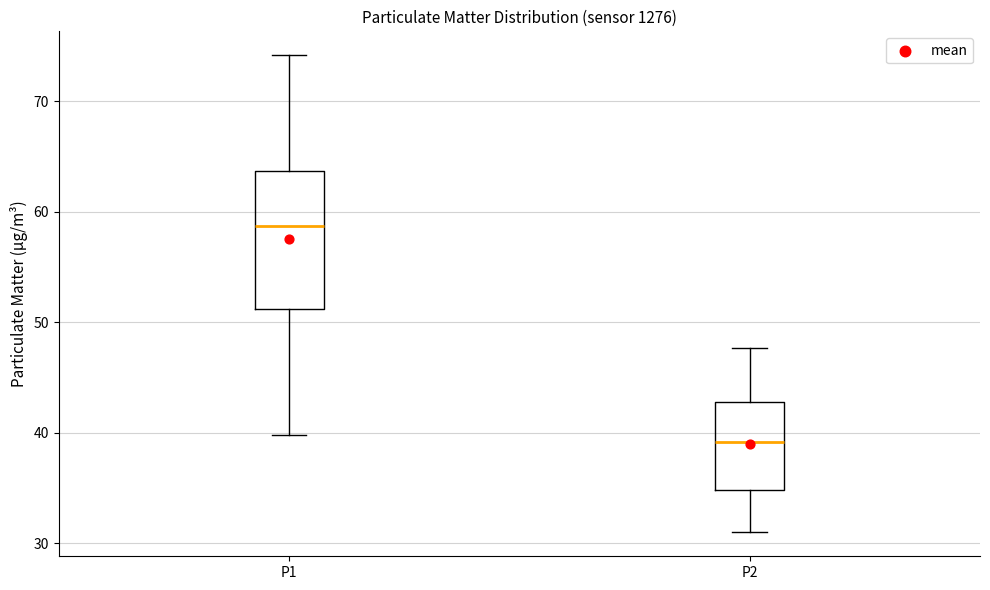

Reading left to right, transcribe this box plot: for each box, give where its median line is, the range the box spans, and where its two whiskers end, as read against the y-axis. The values are not printed on the chart, so give them approximately, as read against the axis.

P1: median 59, box 51 to 64, whiskers 40 to 74
P2: median 39, box 35 to 43, whiskers 31 to 48